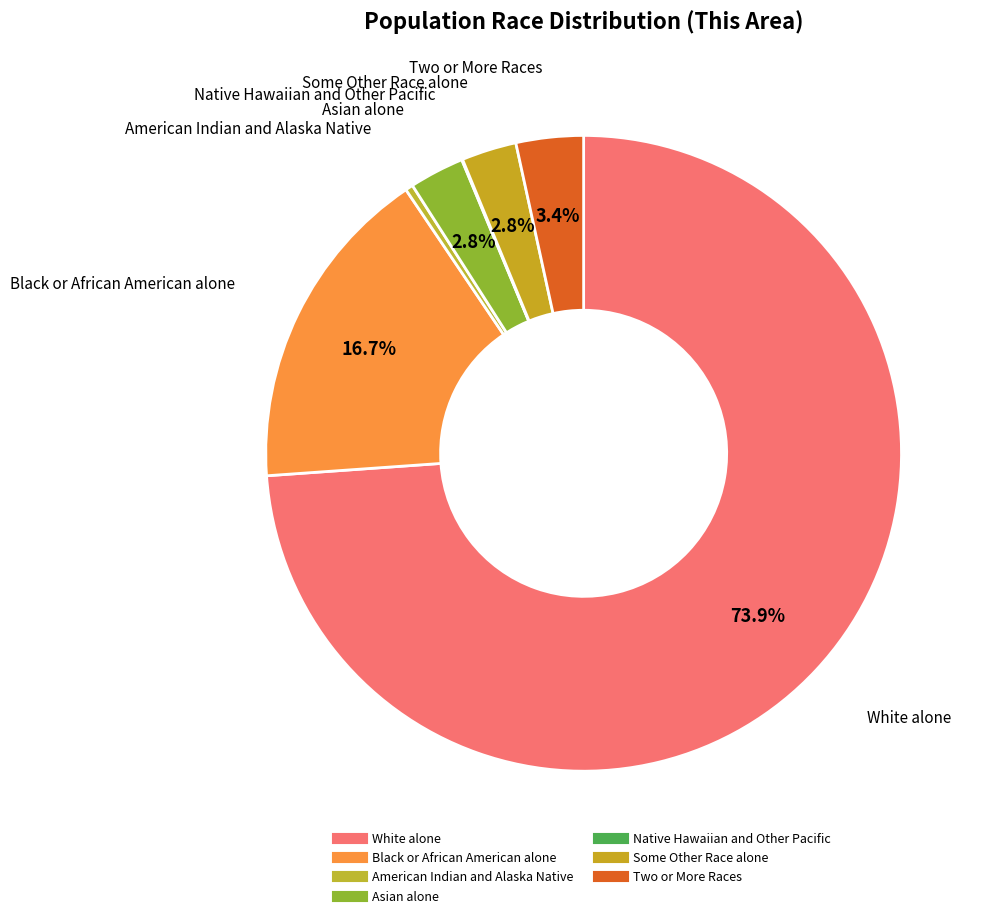

Which slice is the largest?

White alone